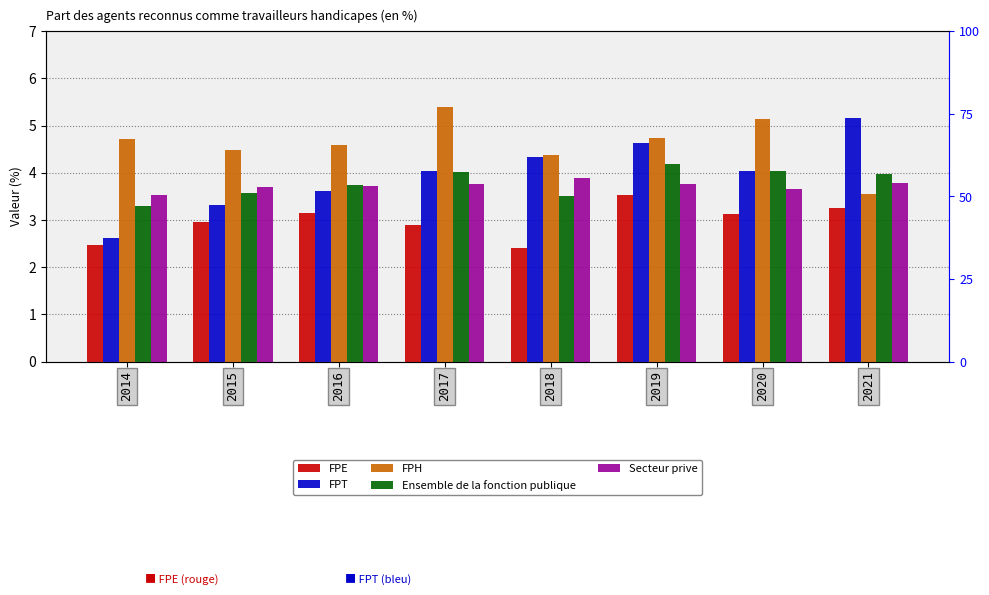

How many series are shown in this chart?

5